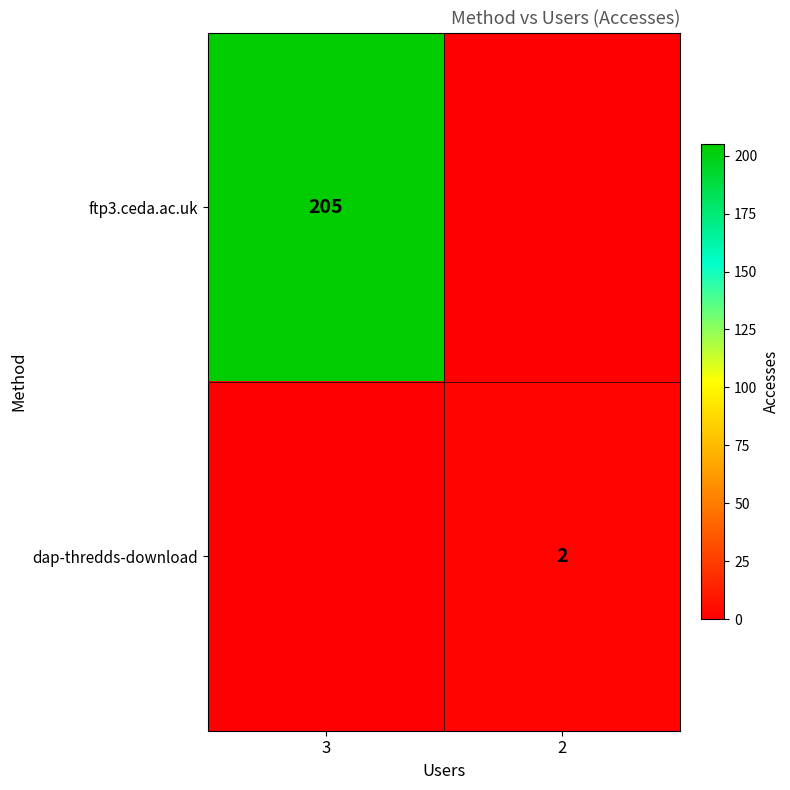

What is the spread (max minus min) of values at 2?

2